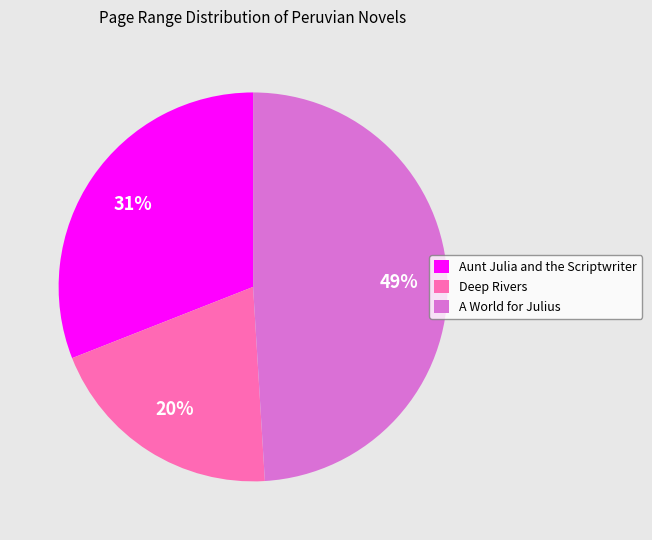

Do A World for Julius and Deep Rivers together represent more than half of the pie?

Yes